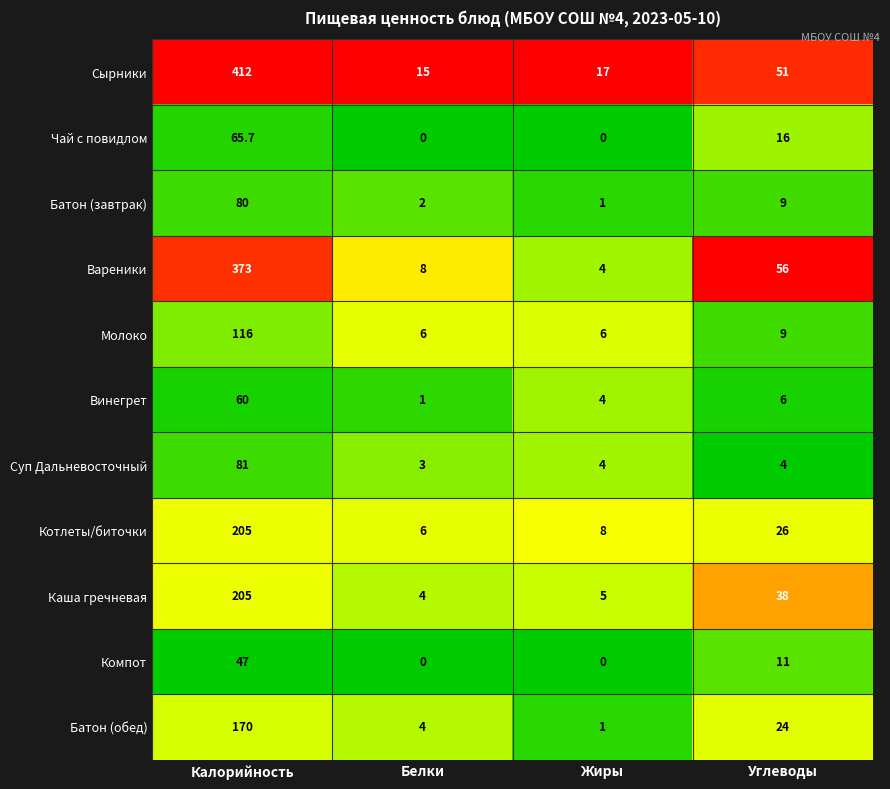

Which series has the widest spread of values?

Сырники